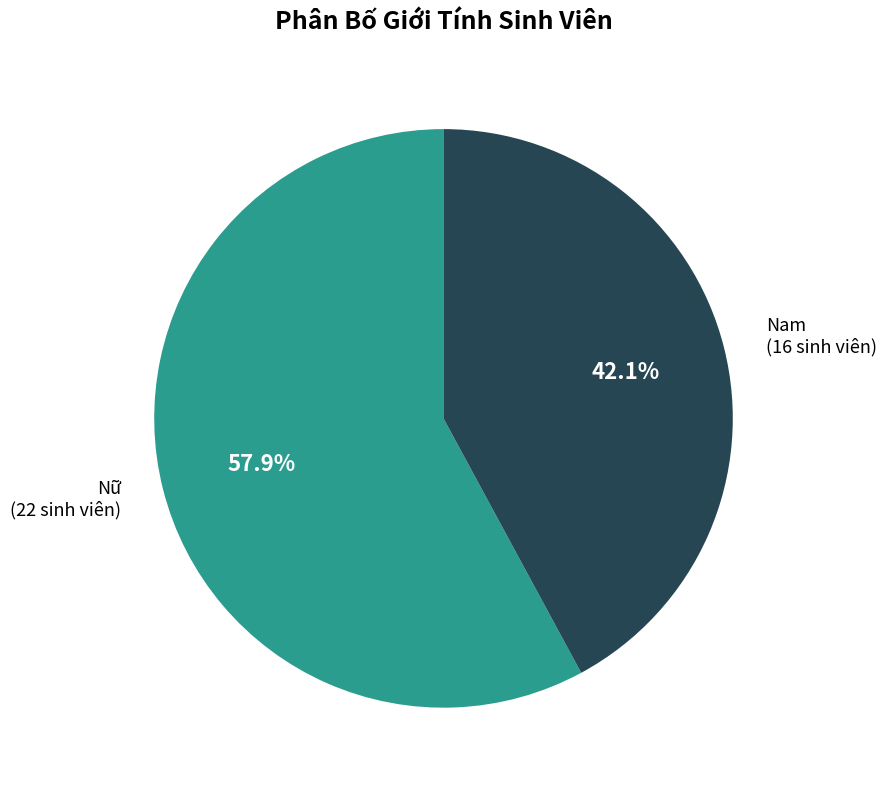

Is there a majority slice in this chart?

Yes